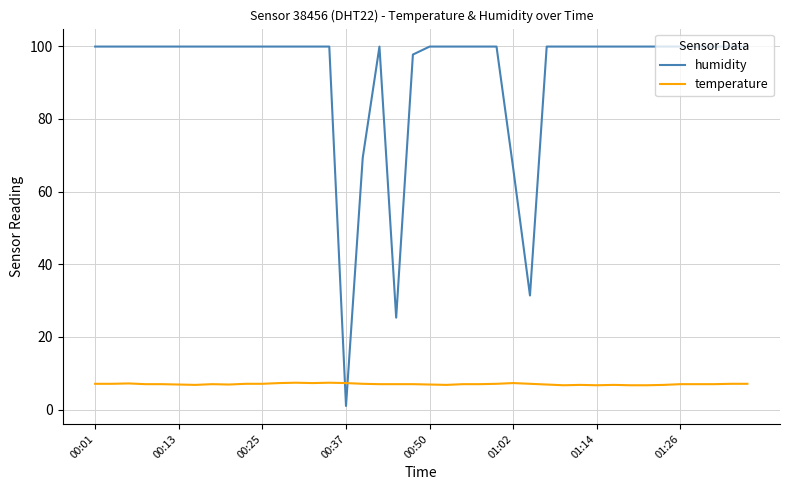

How many times do temperature and humidity cross each other?

2